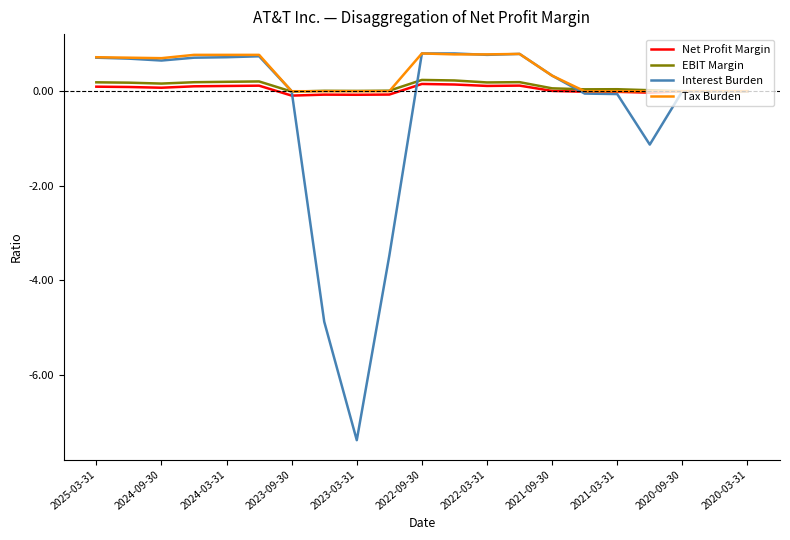

Which series has the largest range (max minus min)?

Interest Burden